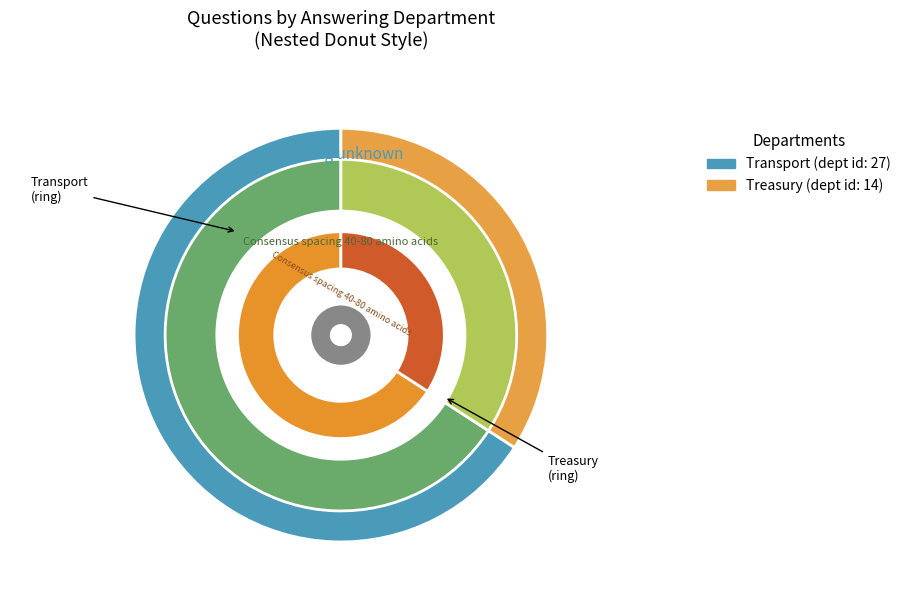

What is the largest slice in the pie chart?

Transport